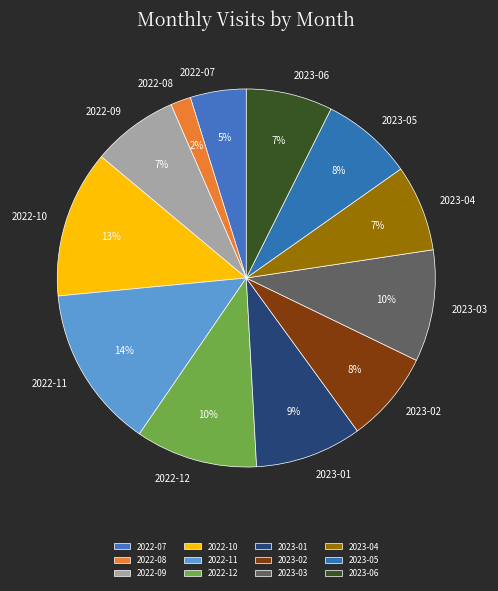

To the nearest percent, what percentage of the pie is 2022-08?

2%